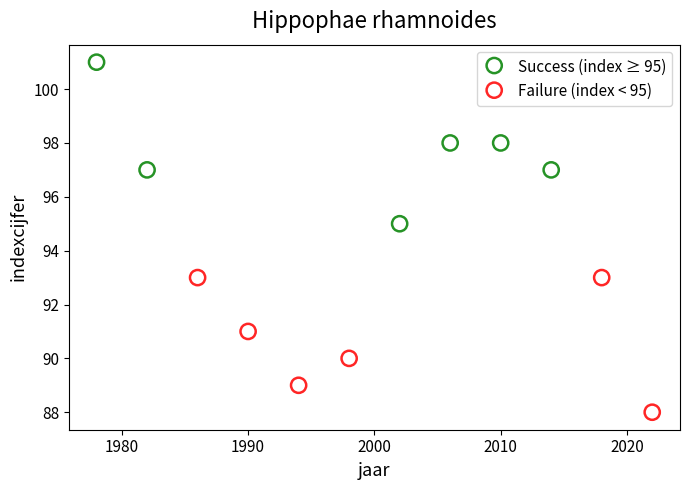

Which series has the widest spread of Y values?

Success (index ≥ 95)